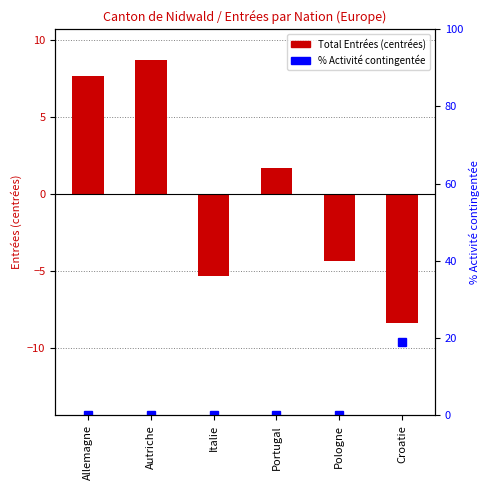

What is the sum of all Activité contingentée (%) values?

19.0